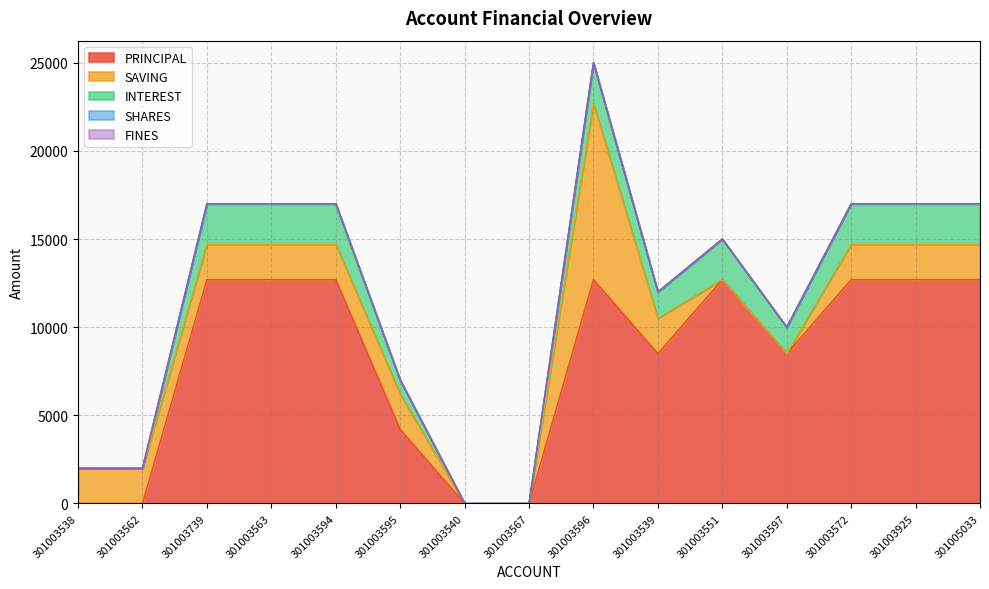

What is the difference between the second highest and minimum values in the INTEREST series?

2300